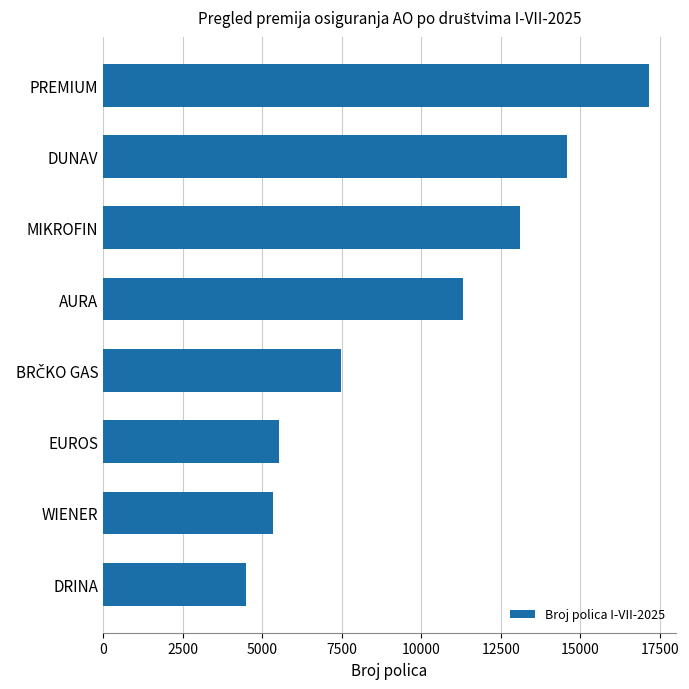

Reading top to bottom, extract all data points from this chart.

17153	14589	13090	11304	7491	5524	5339	4481